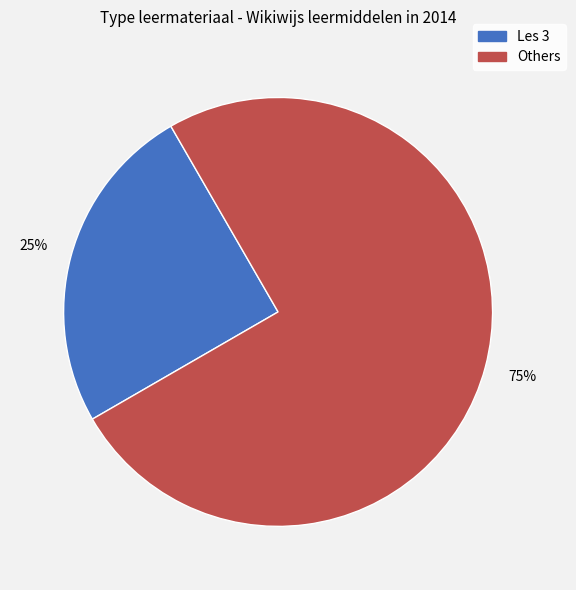

Is there any slice that represents more than half of the pie?

Yes